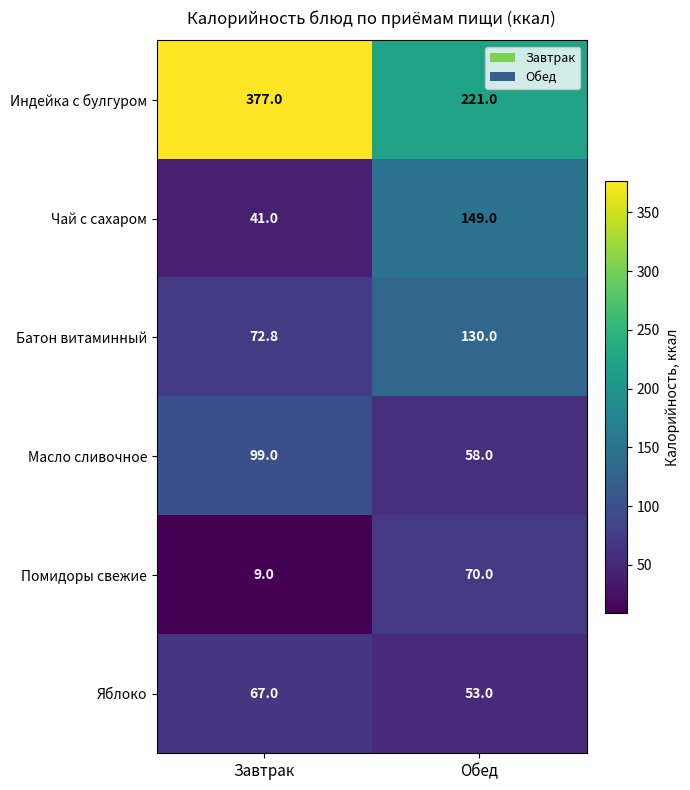

Count the number of data series in this chart.

6